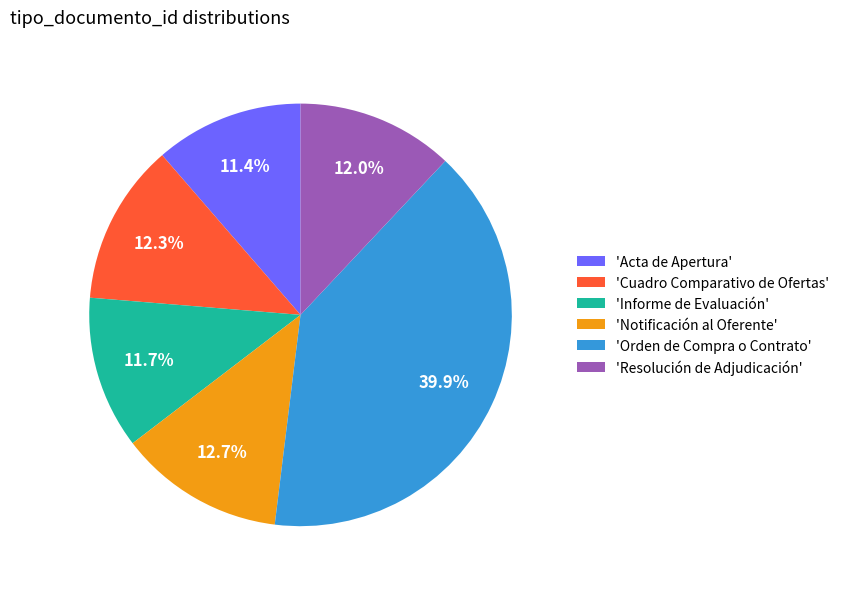

What is the ratio of the value at 'Informe de Evaluación' to the value at 'Resolución de Adjudicación'?

1.0